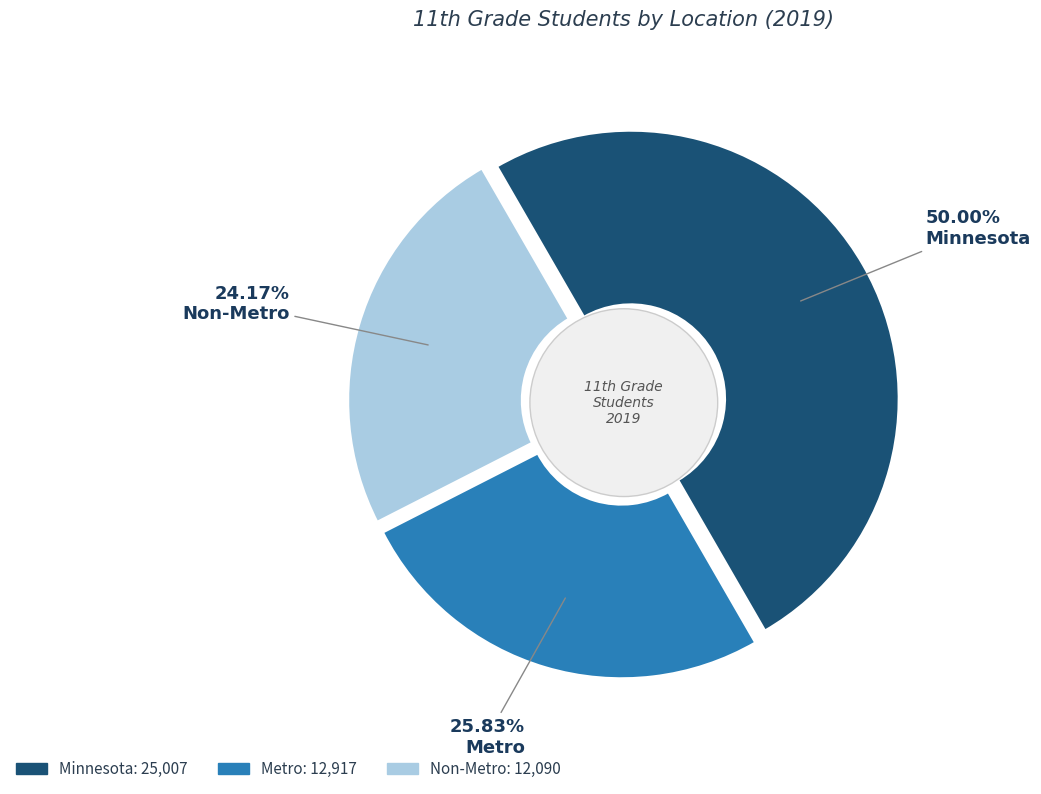

What is the largest slice in the pie chart?

Minnesota